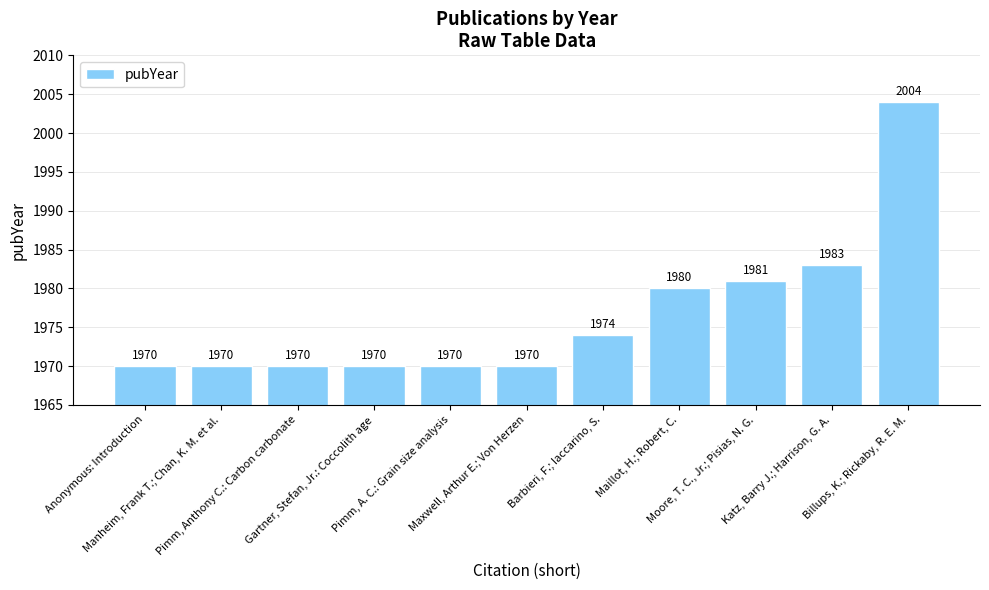

Are the bars grouped side by side (vs. stacked)?

No